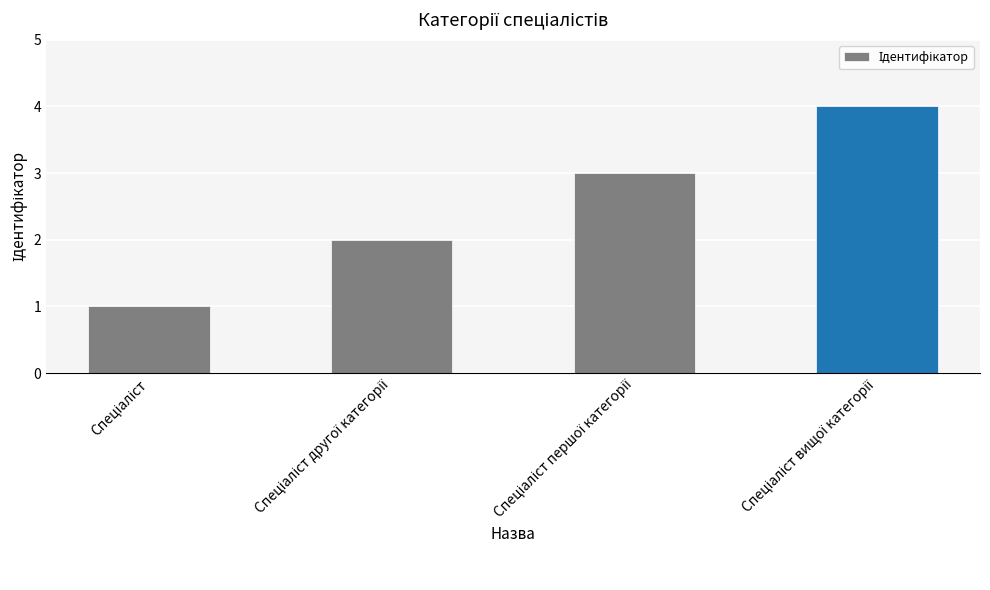

What is the difference between the second highest and minimum values?

2